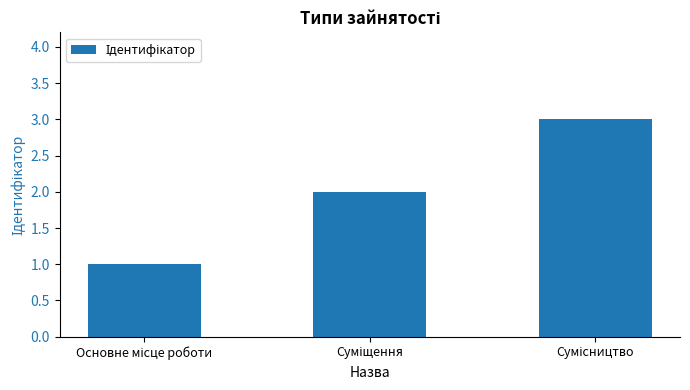

What is the smallest value displayed?

1